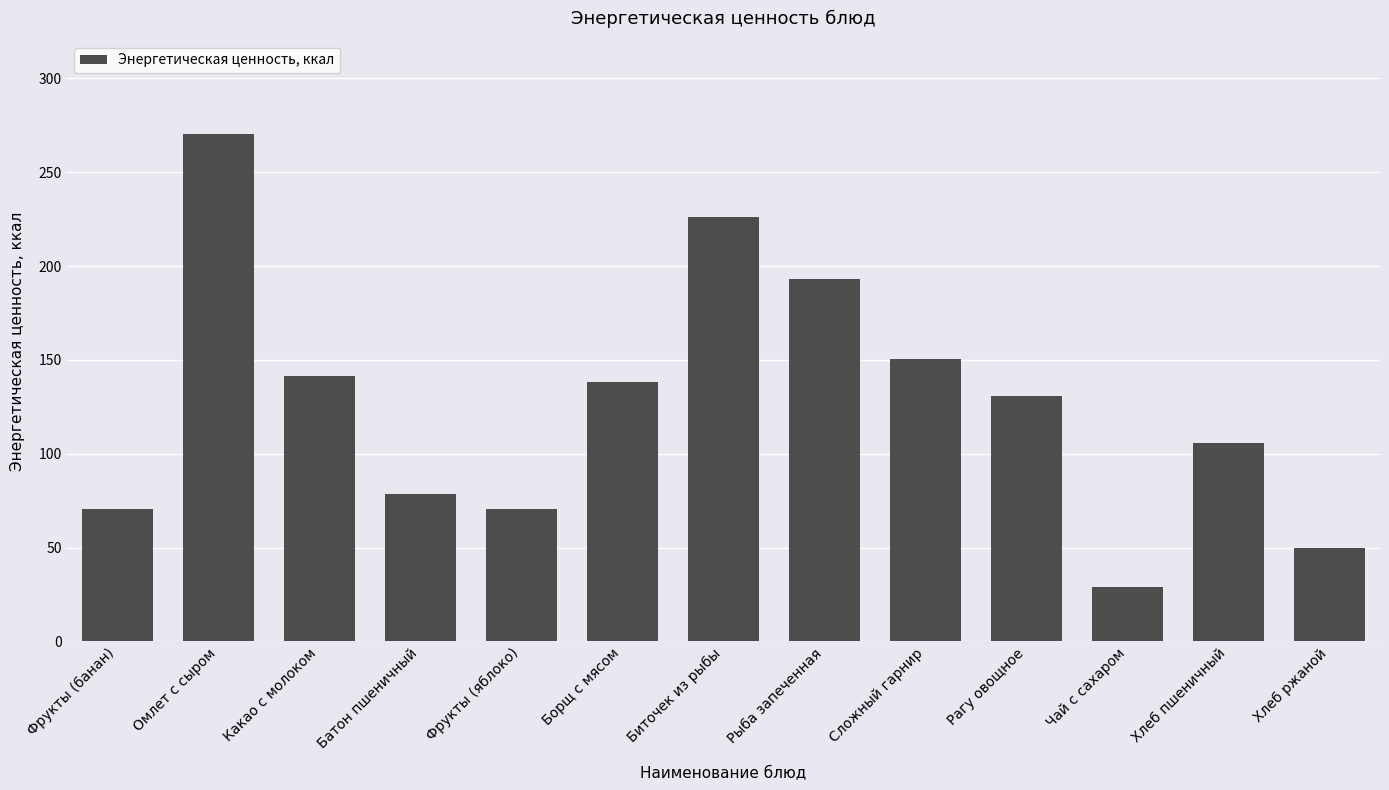

What is the label of the 9th bar from the right?

Фрукты (яблоко)